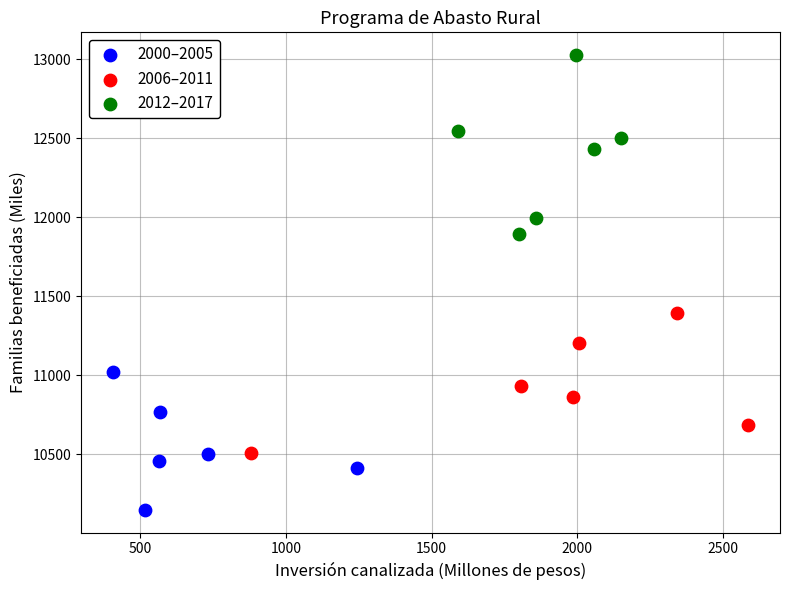

Which series reaches the minimum Y coordinate?

2000–2005